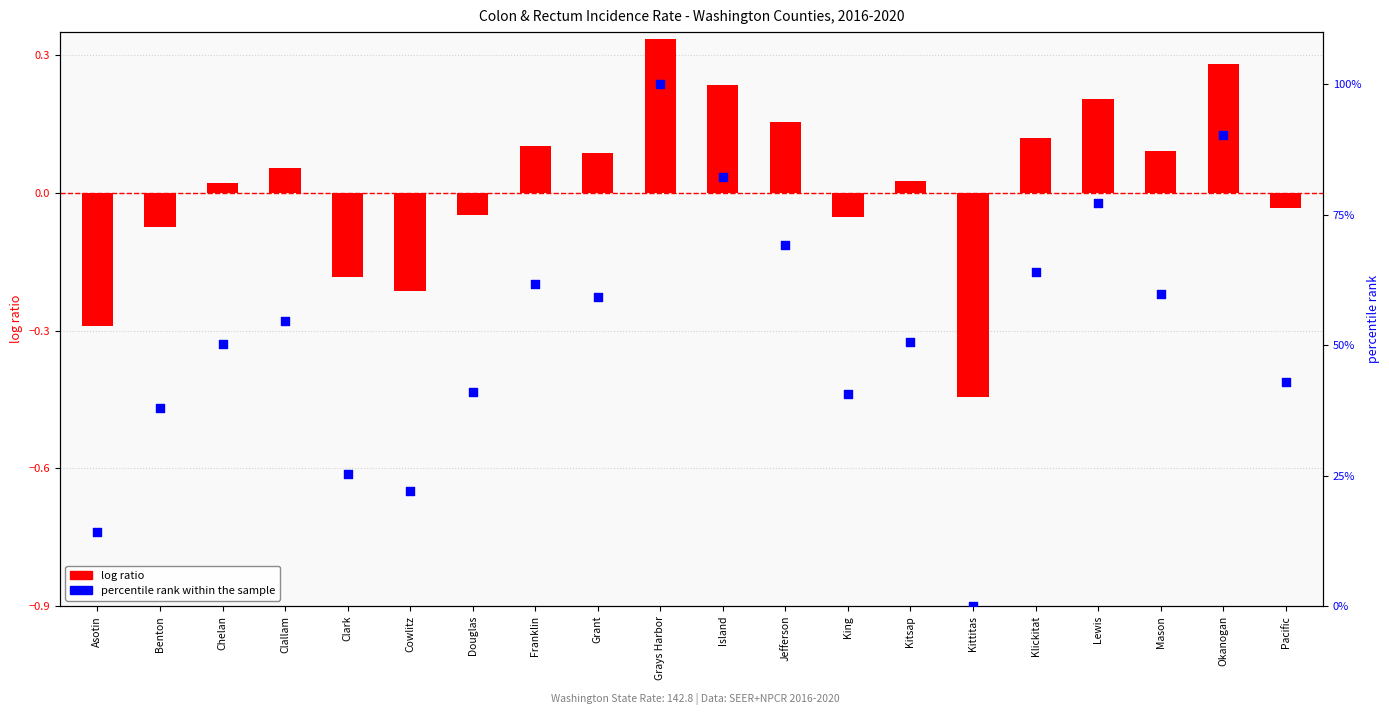

What are all the series names shown in the legend?

log ratio, percentile rank within the sample